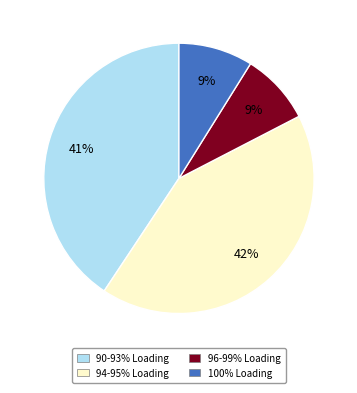

True or false: 96-99% Loading accounts for 2% of the total.

False